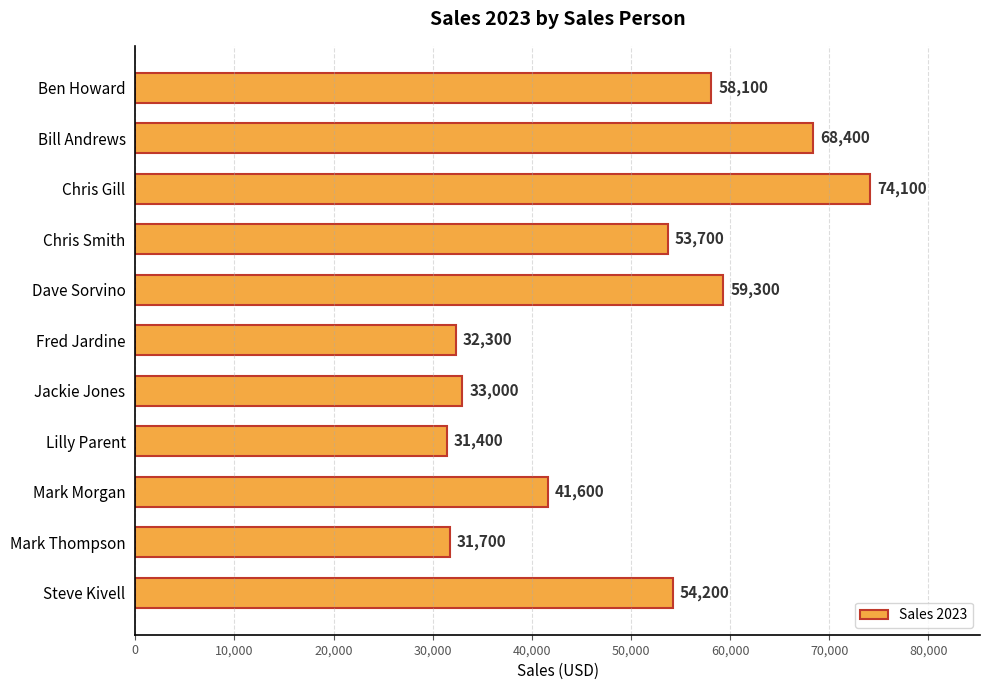

What is the minimum value shown in the chart?

31400